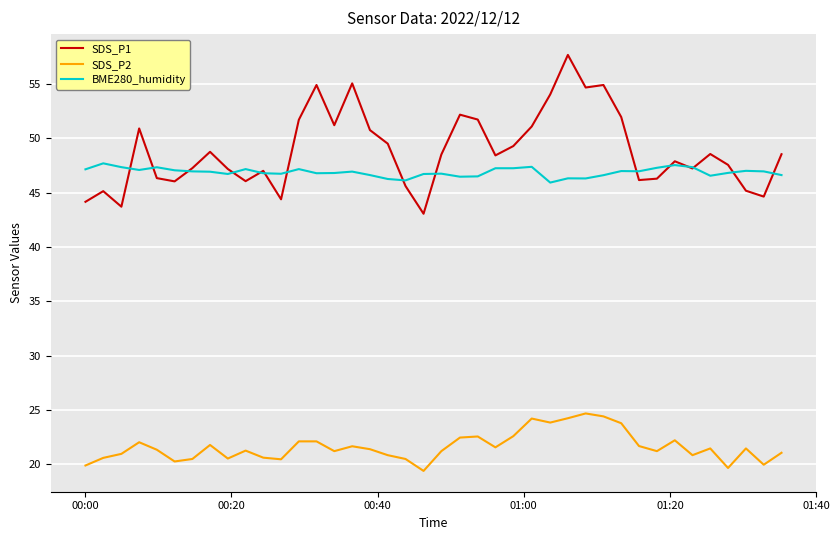

True or false: SDS_P1 and SDS_P2 cross at least once.

False